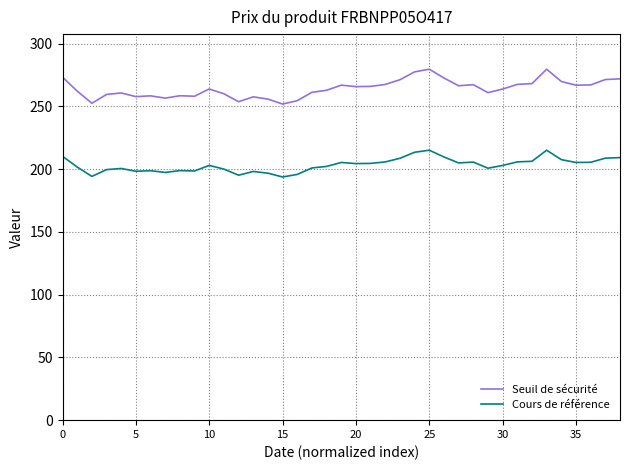

Does the chart have visible grid lines?

Yes